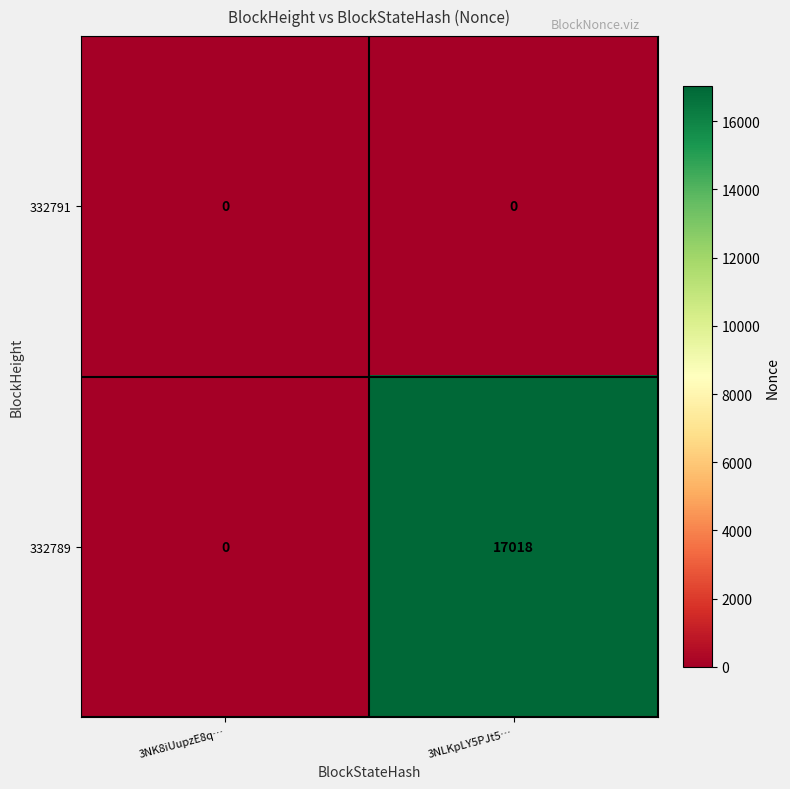

Reading right to left, extract all data points from this chart.

332791: 3NLKpLY5PJt5…=0	3NK8iUupzE8q…=0
332789: 3NLKpLY5PJt5…=17018	3NK8iUupzE8q…=0